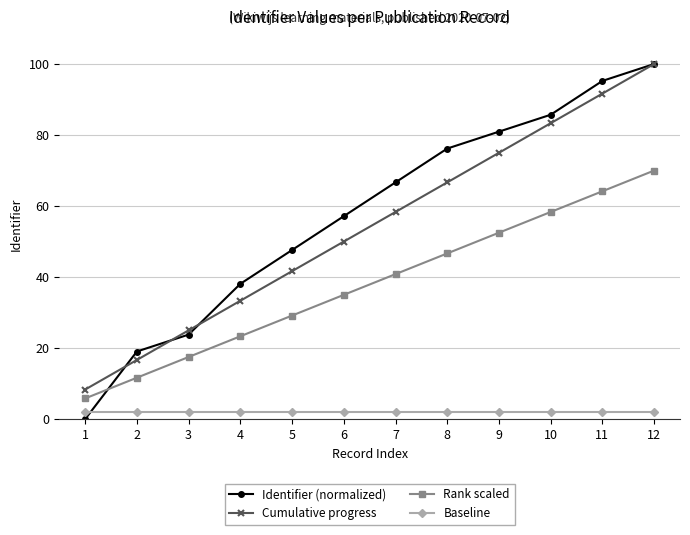

At which category does the chart reach its peak across all series?

12